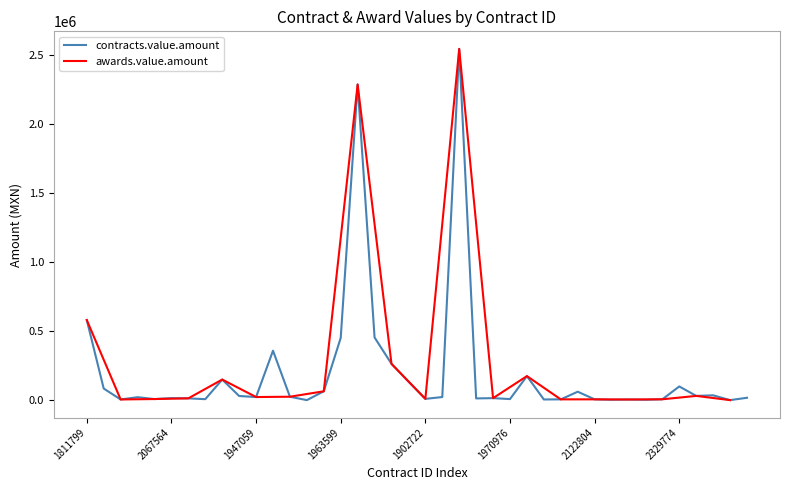

Rank the categories by value from highest to lowest.

2609178, 1800929, 1811799, 1751641, 1963599, 1954328, 2065527, 2013022, 2065521, 2065525, 2329774, 2067614, 1954823, 1937242, 2123794, 2330873, 2065524, 2085222, 1947059, 2133398, 2067608, 2123796, 2067564, 1970932, 2067605, 2038828, 1902722, 2067556, 1970976, 2067546, 2329791, 2122804, 1982833, 1982831, 2067573, 2119815, 2119844, 2119847, 2085508, 2123797